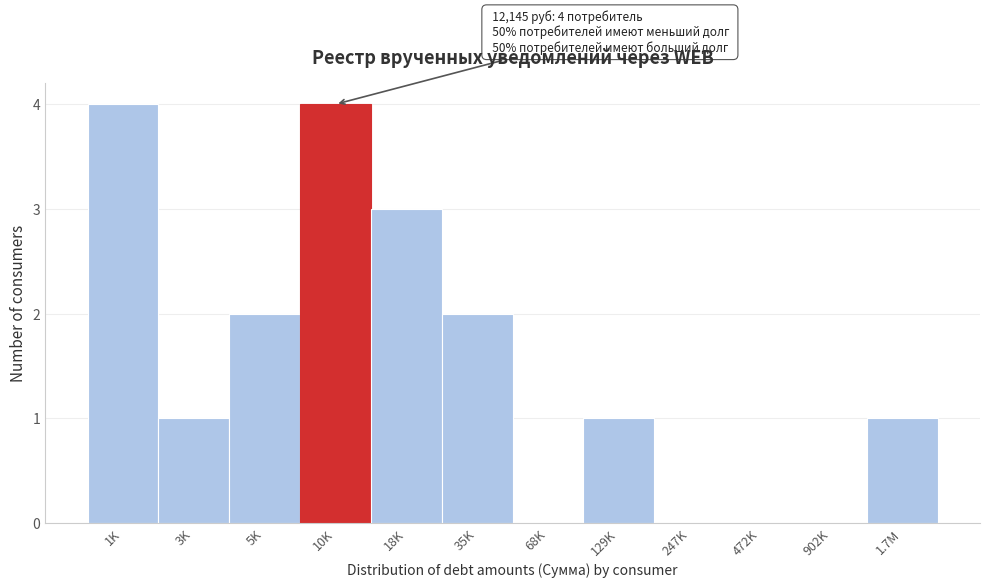

Reading left to right, transcribe all the data shown in this chart.

1K=4	3K=1	5K=2	10K=4	18K=3	35K=2	68K=0	129K=1	247K=0	472K=0	902K=0	1.7M=1